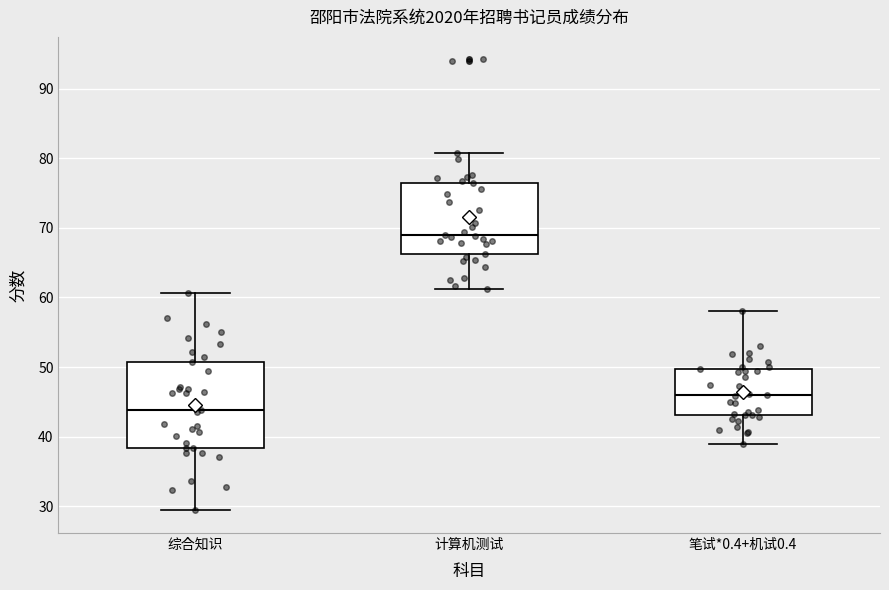

Where does the median line of the box for 综合知识 sit on the y-axis? The values are not printed on the chart, so give them approximately, as read against the axis.

44